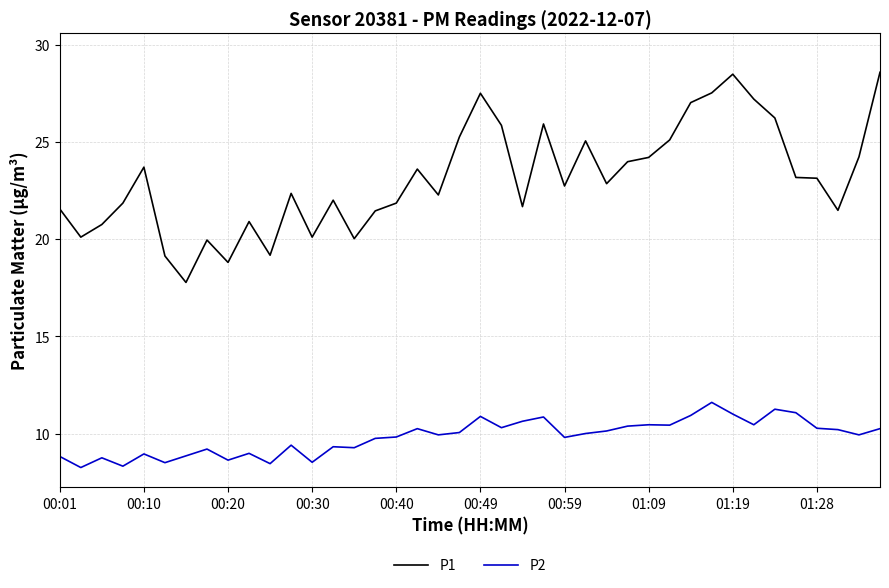

What is the minimum value for P1?

17.8